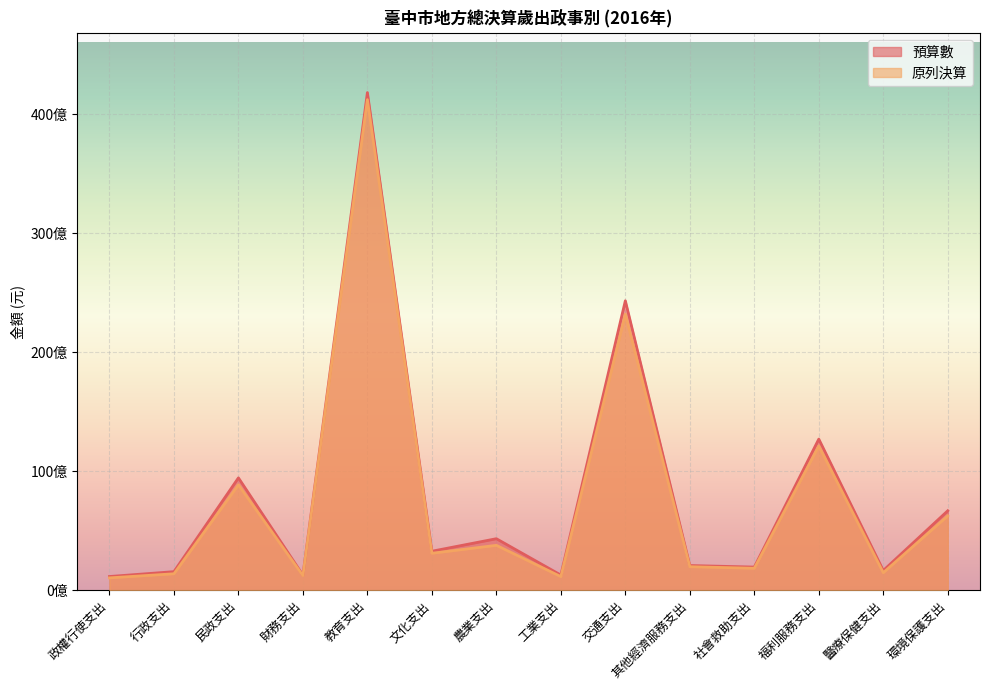

How many values in the 預算數 series are below 3287078269?

7